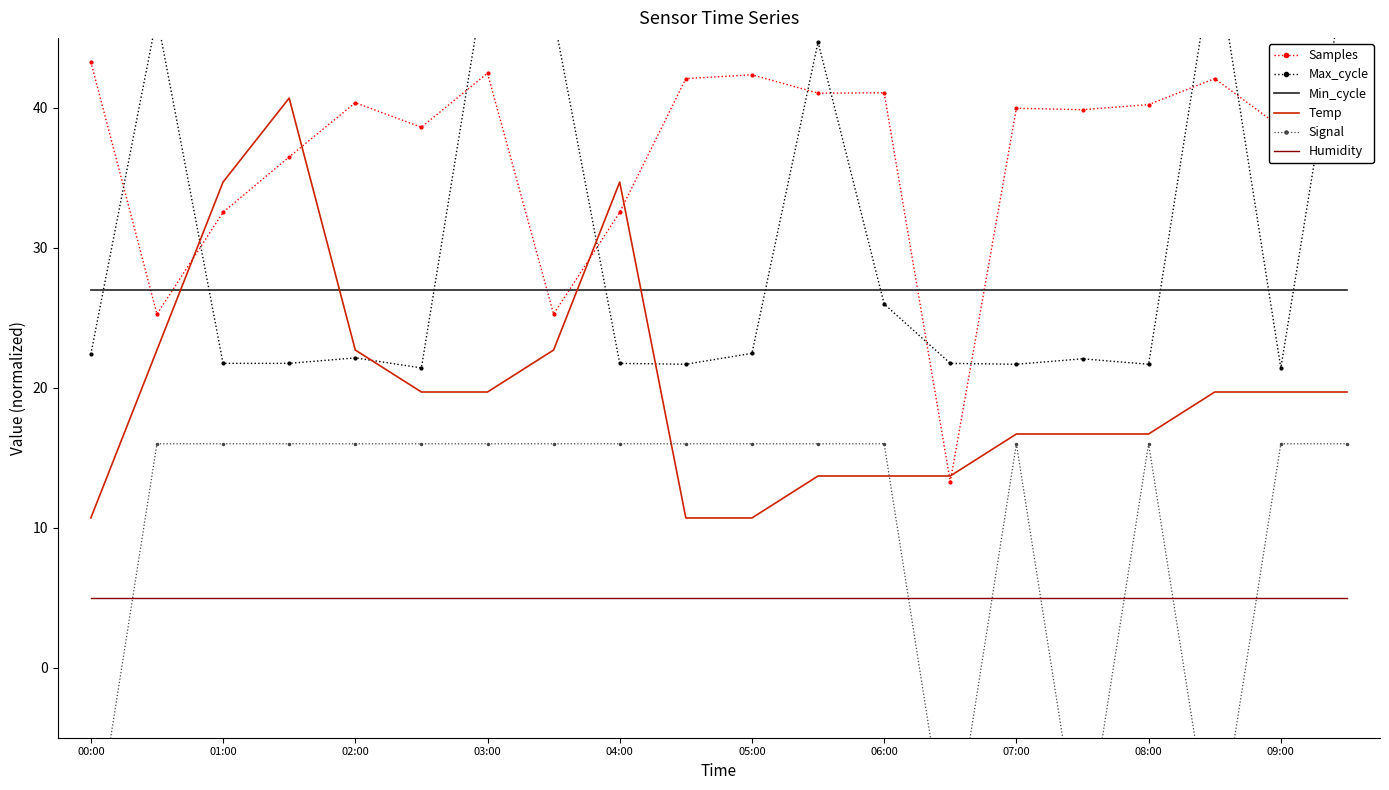

True or false: Humidity and Temp intersect in this chart.

False